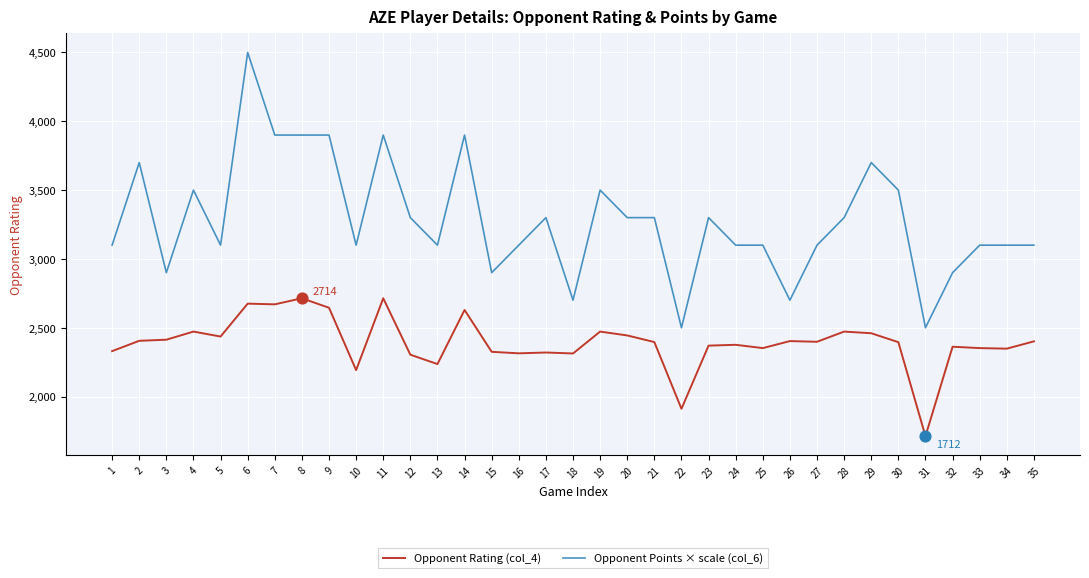

At which category is the sum across all series the highest?

6